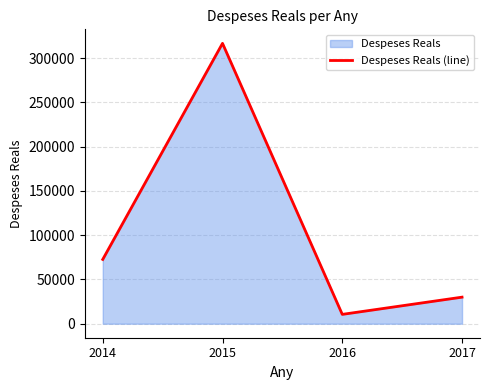

Reading left to right, what are all the values shown in this chart?

72659.1	316846.9	10546.0	30004.6